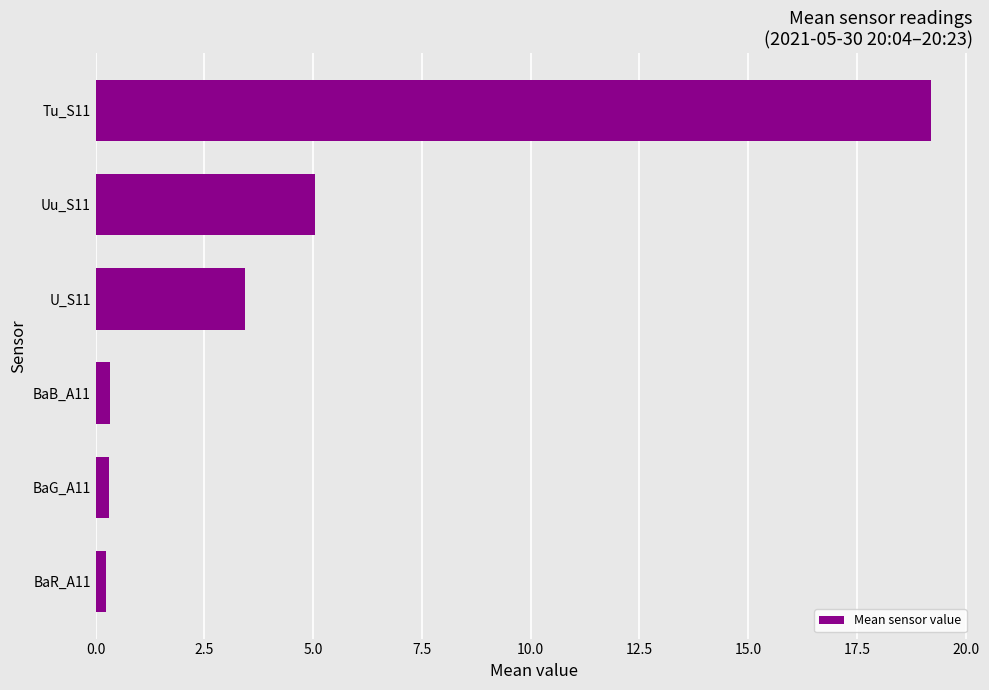

What is the difference between the values at Uu_S11 and Tu_S11?

14.2